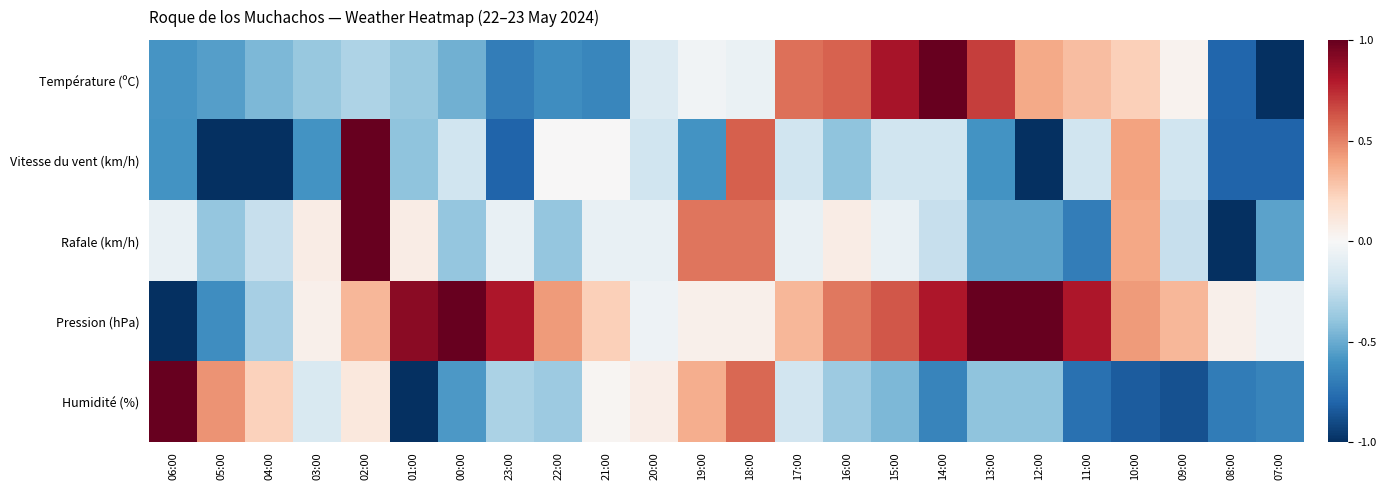

What is the spread (max minus min) of values at 05:00?

1.4